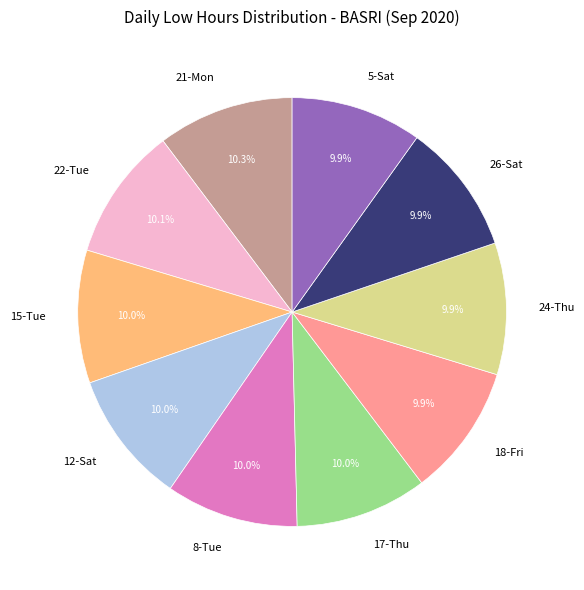

How many slices are in this pie chart?

10